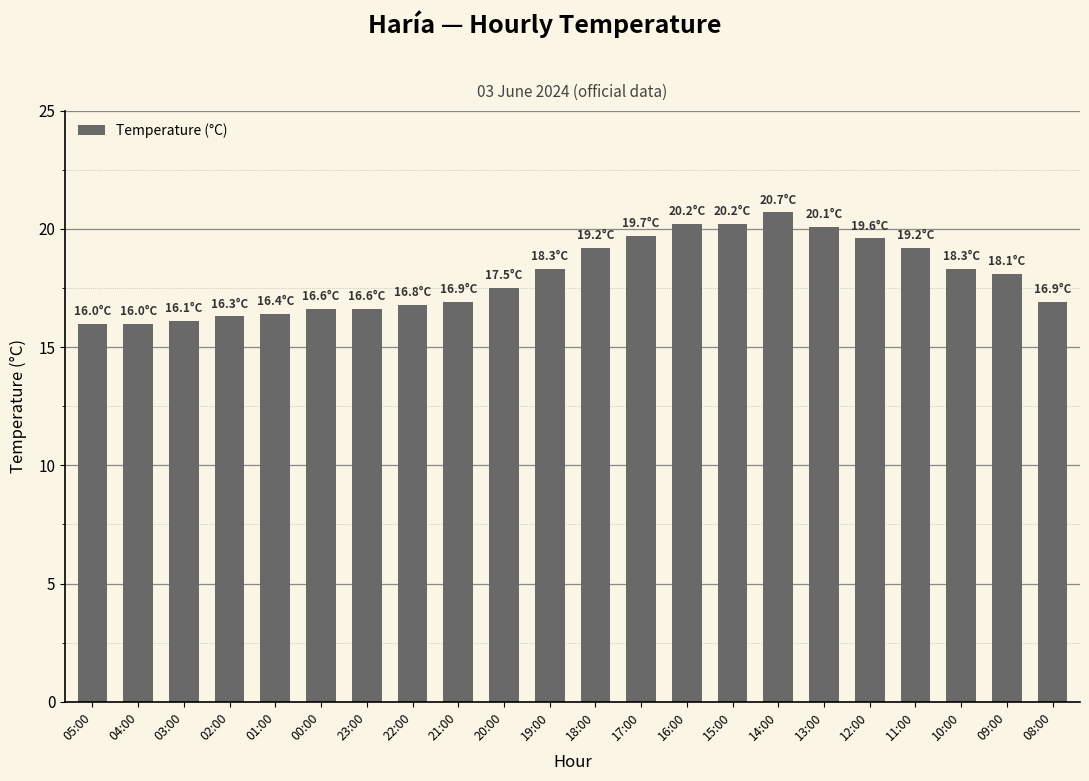

The value at 04:00 is 16.0. True or false?

True